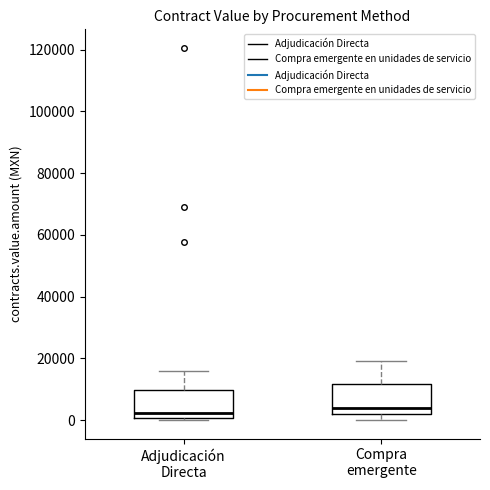

Reading left to right, read every box against the y-axis: the position of its median line, the range the box covers, and the ends of its whiskers. The values are not printed on the chart, so give them approximately, as read against the axis.

Adjudicación Directa: median 2000, box 0 to 10000, whiskers 0 (just below the box's lower edge) to 16000
Compra emergente: median 4000, box 2000 to 12000, whiskers 0 to 20000